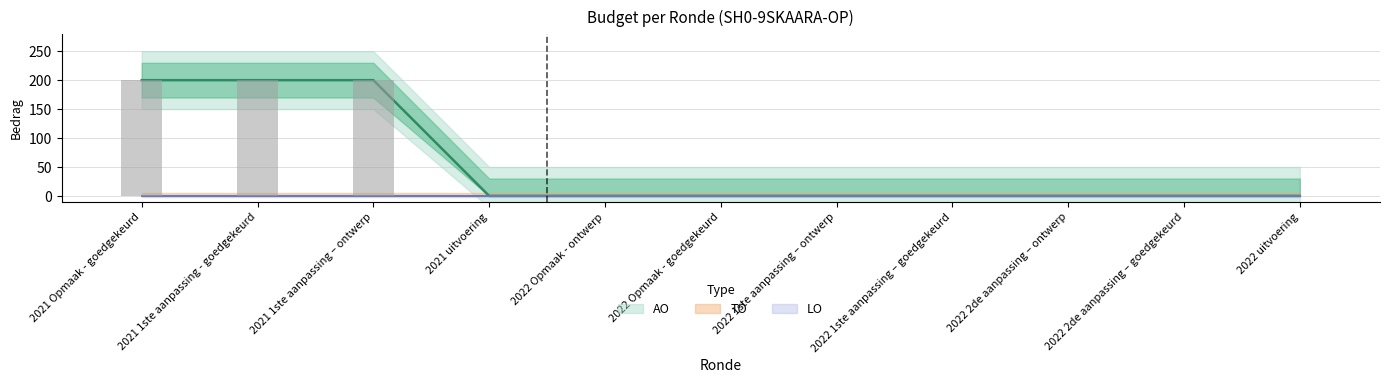

Which category has the lowest value in the AO series?

2021 uitvoering